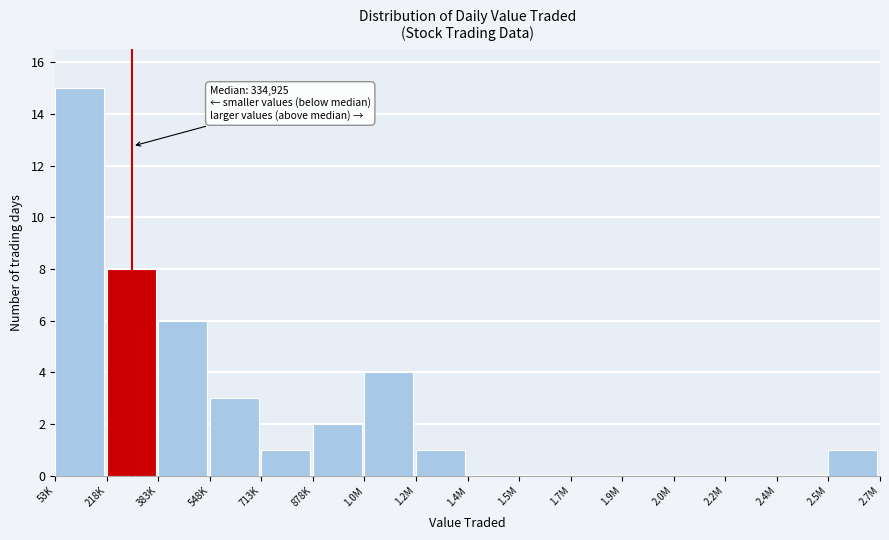

Reading right to left, what are all the values shown in this chart?

2.5M=1	2.4M=0	2.2M=0	2.0M=0	1.9M=0	1.7M=0	1.5M=0	1.4M=0	1.2M=1	1.0M=4	878K=2	713K=1	548K=3	383K=6	218K=8	53K=15